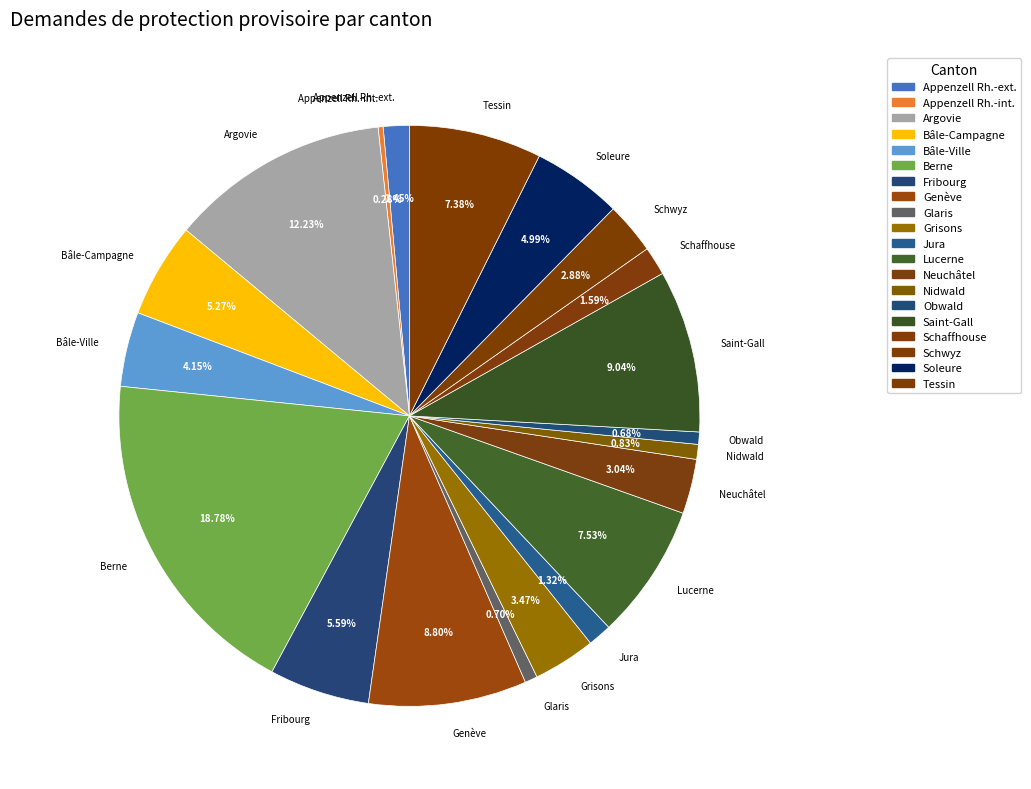

Does any single category account for the majority?

No